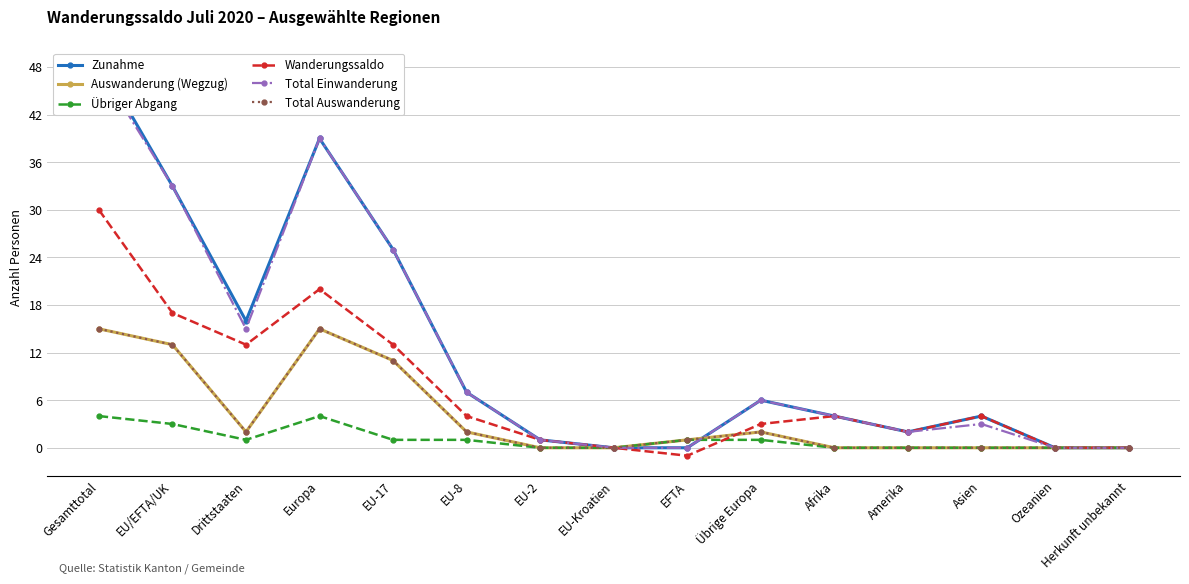

What is the label of the 2nd point from the left?

EU/EFTA/UK